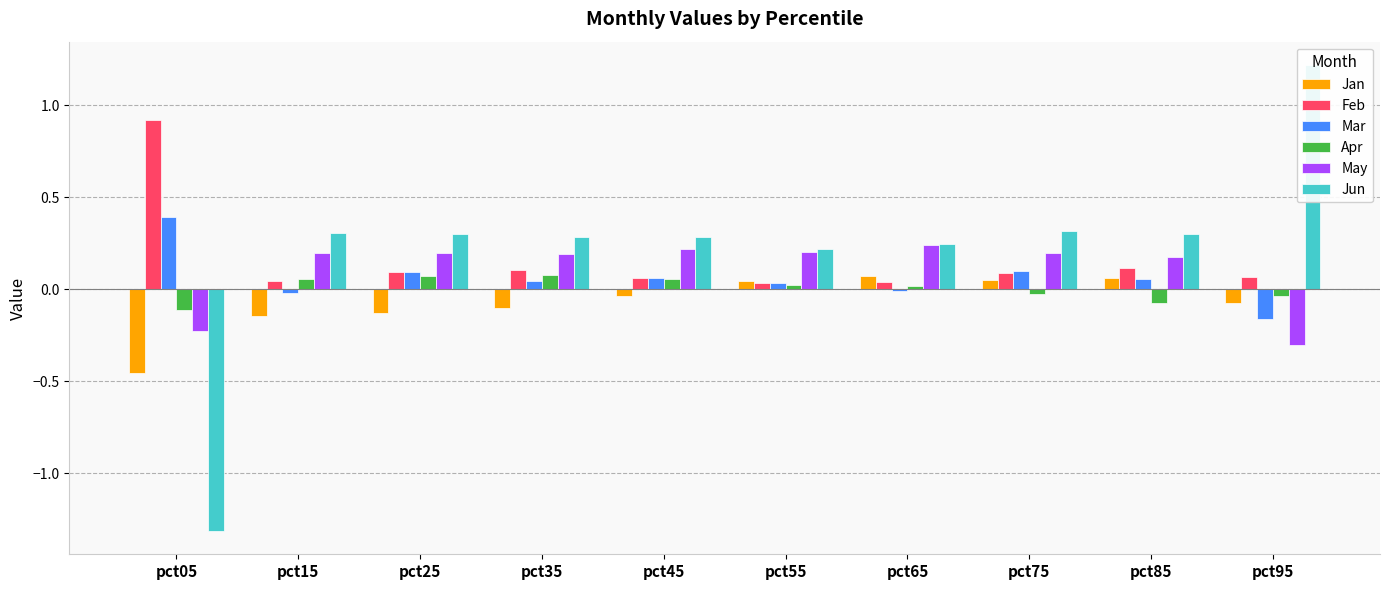

Which has a higher value, pct55 or pct75?

pct75